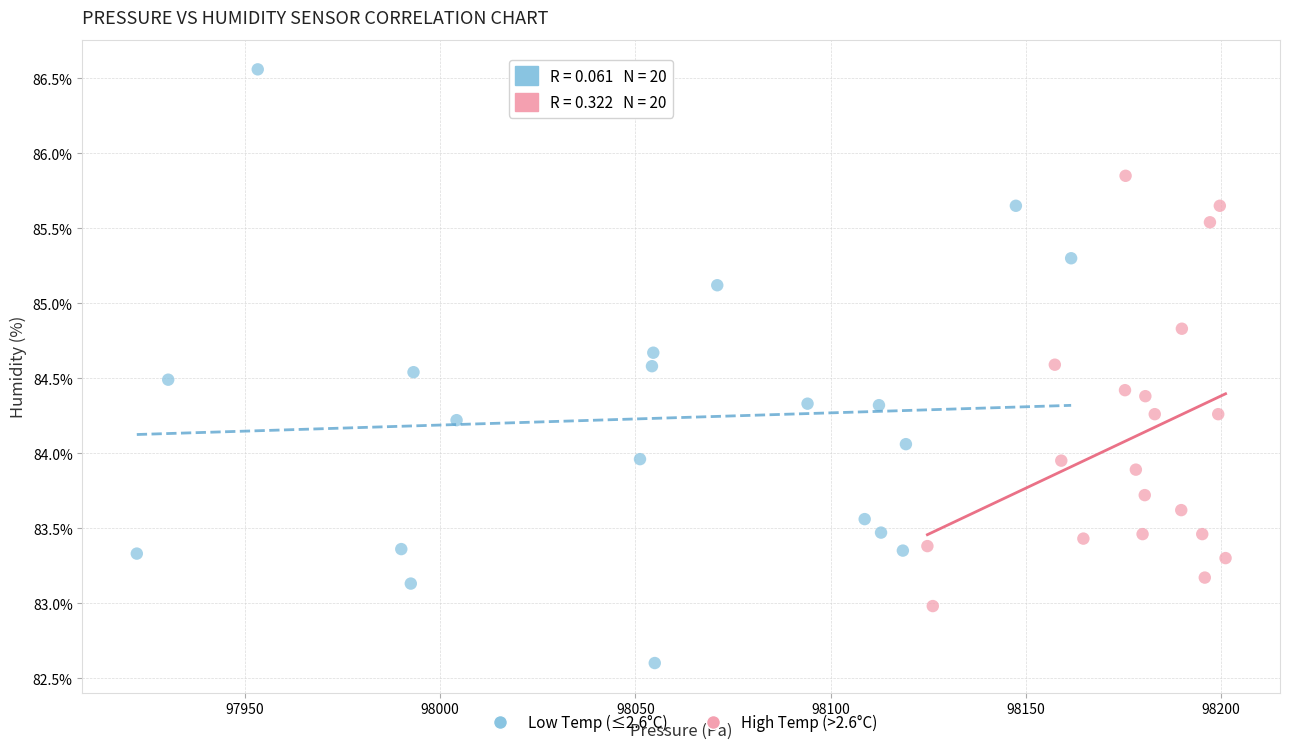

Which series reaches the minimum Y coordinate?

Low Temp (≤2.6°C)